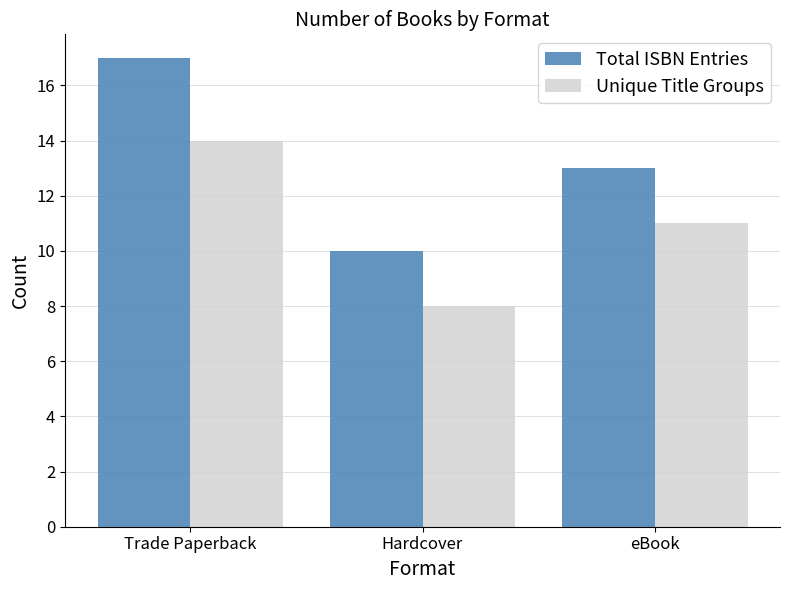

Where does the Total ISBN Entries series first go above 13?

Trade Paperback